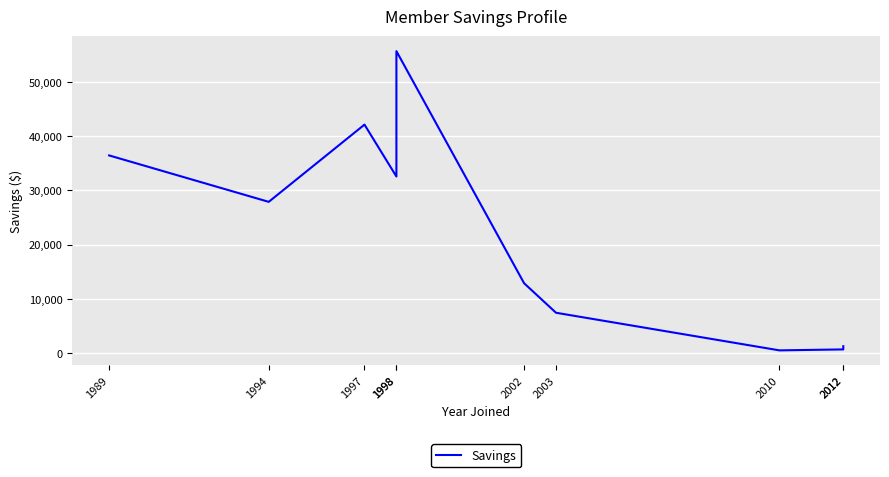

Reading left to right, extract all data points from this chart.

36455.3	27899.0	42133.8	32566.9	55677.5	12899.6	7455.7	522.1	699.7	1288.6